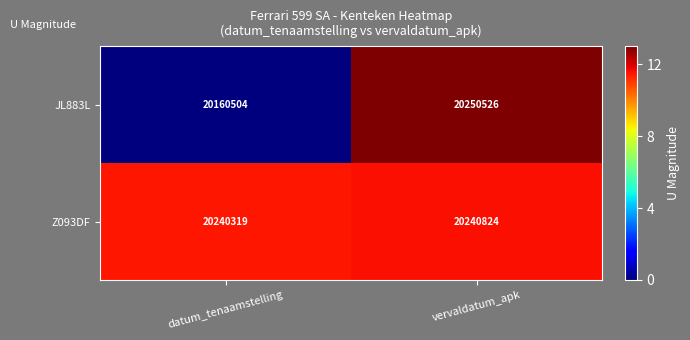

Reading left to right, extract all data points from this chart.

JL883L: 20160504	20250526
Z093DF: 20240319	20240824